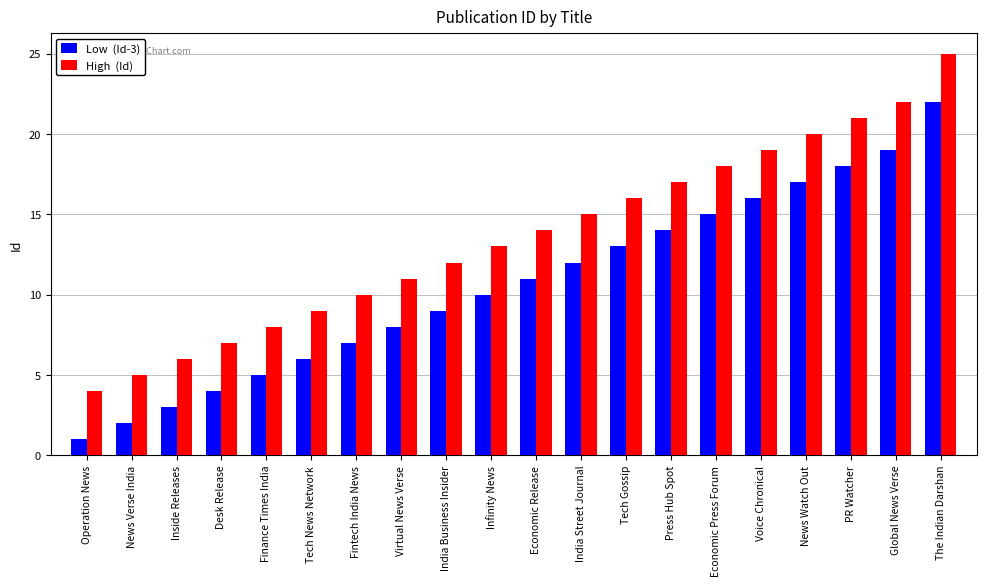

What is the spread (max minus min) of values at News Verse India?

3